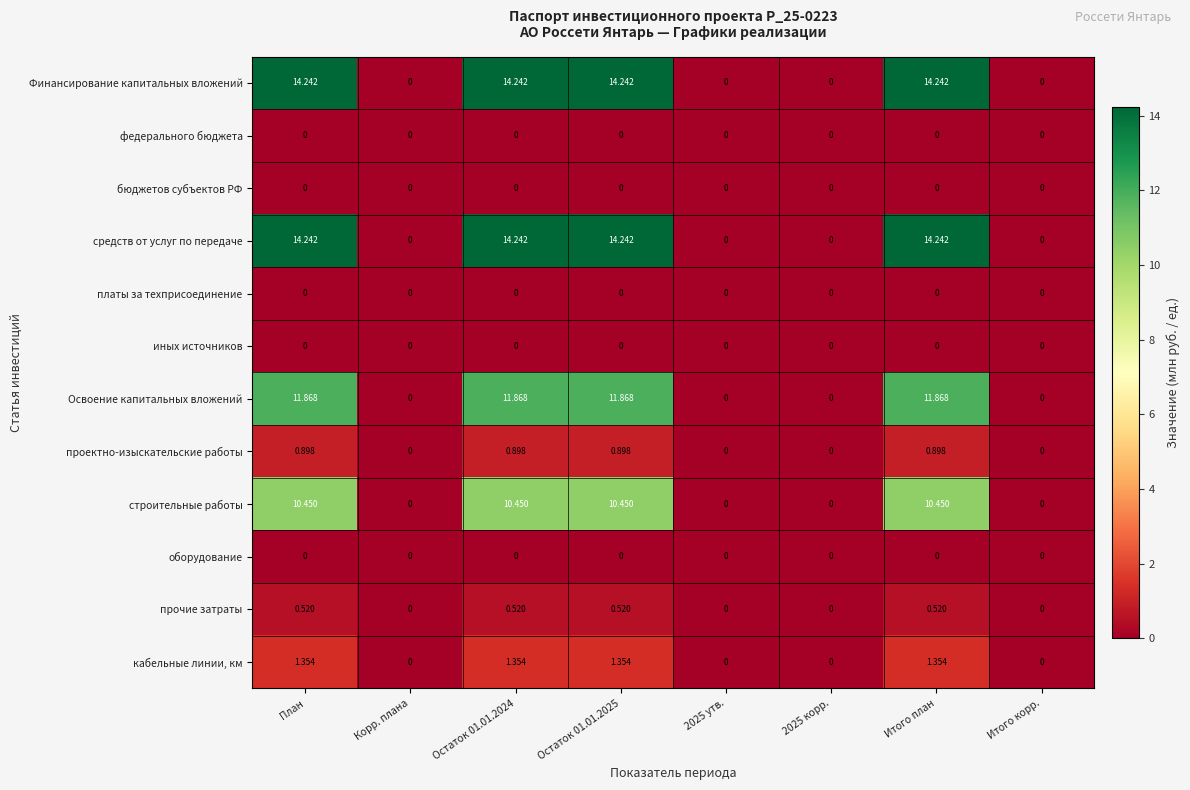

Where does the средств от услуг по передаче series first go above 14?

План